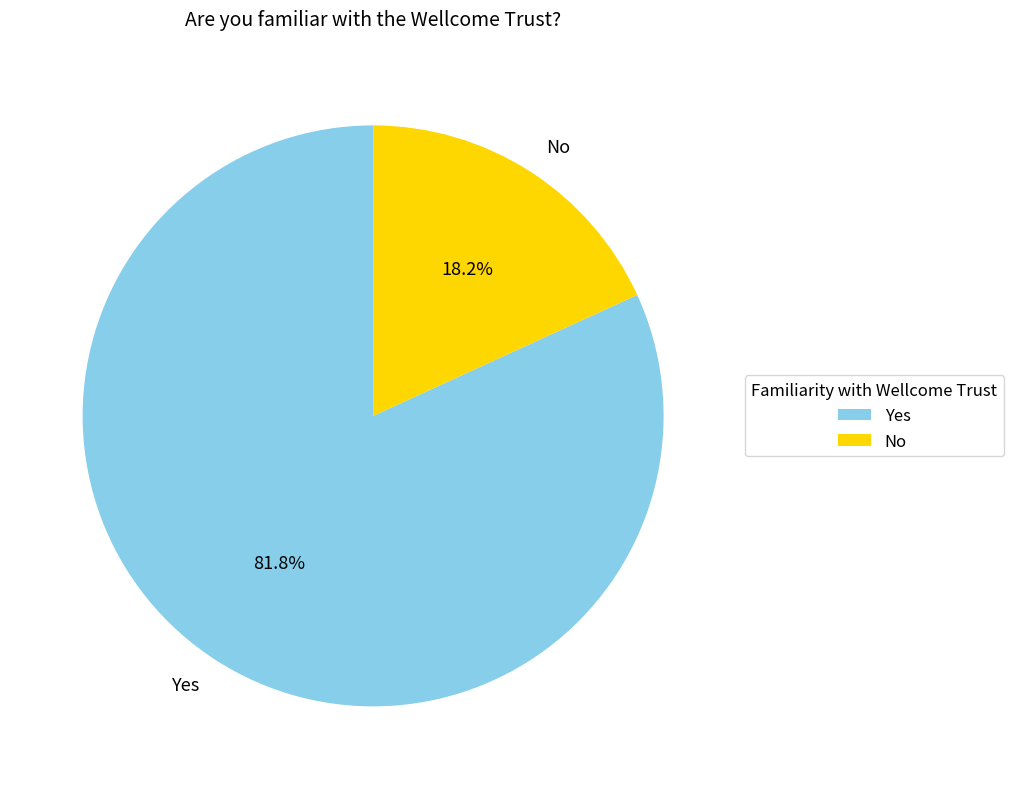

To the nearest percent, what percentage of the pie is No?

18%